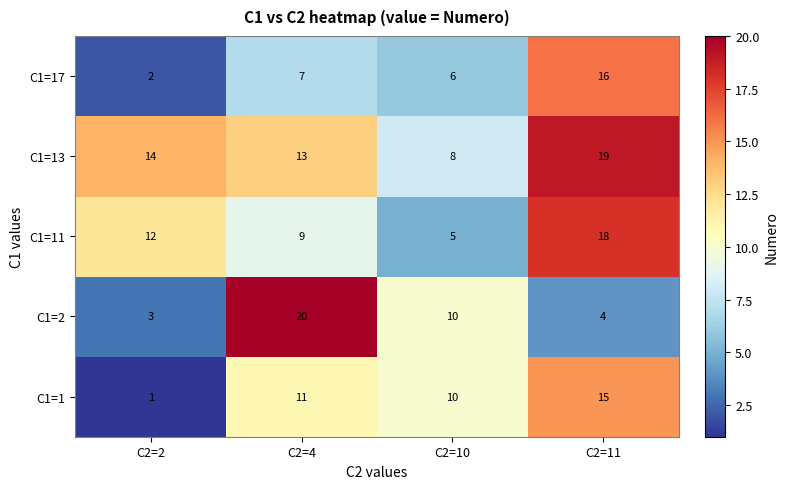

What is the difference between the second highest and minimum values in the C1=17 series?

5